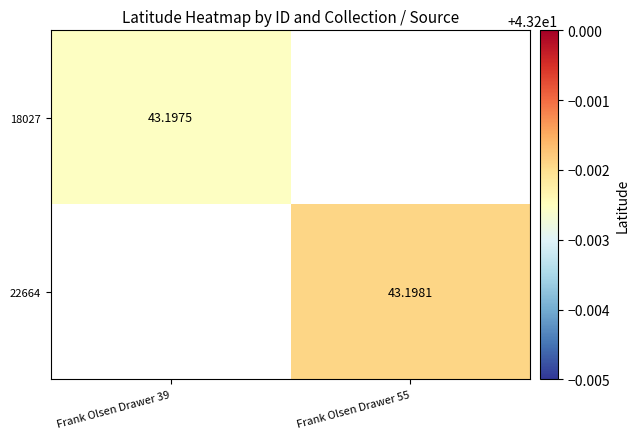

Is it true that 18027 equals 43.2 at Frank Olsen Drawer 39?

True